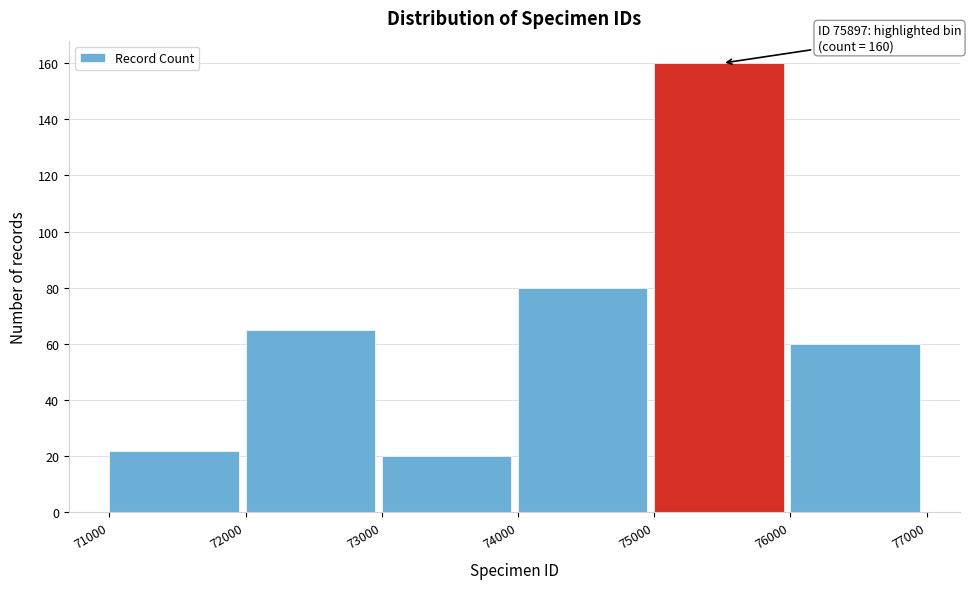

Which range on the x-axis has the tallest bar?

75000 to 76000